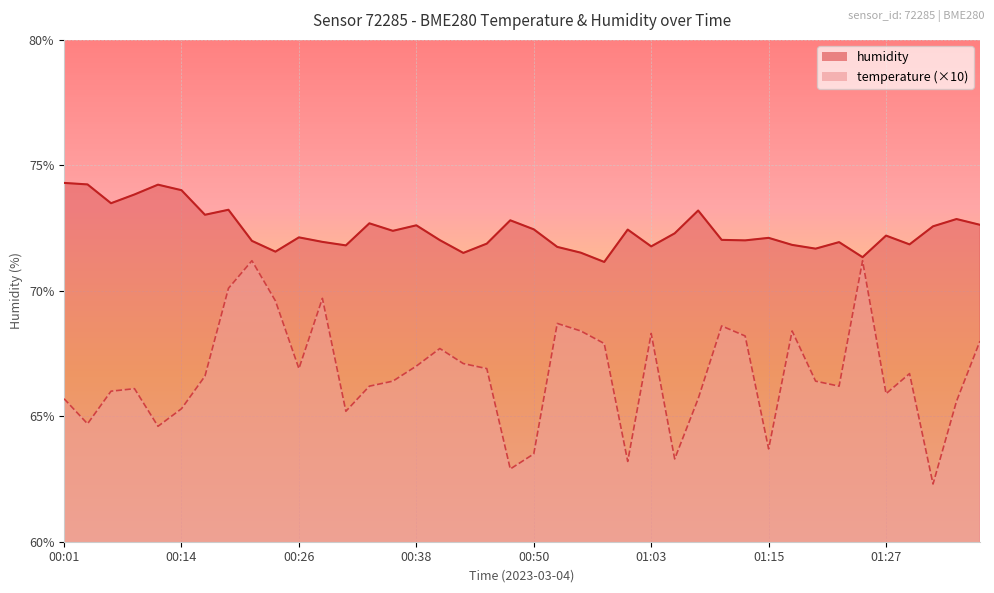

What is the average value of the temperature series?

66.7